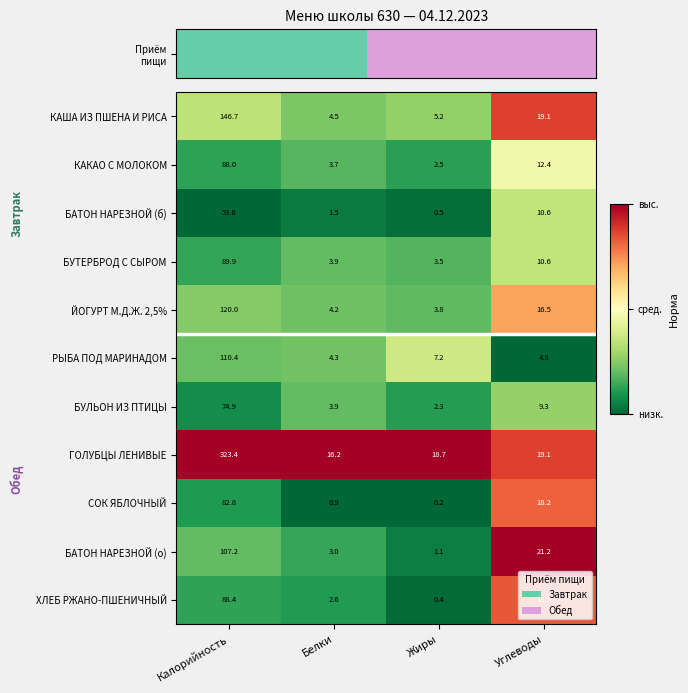

At how many categories does at least one series exceed 0?

4